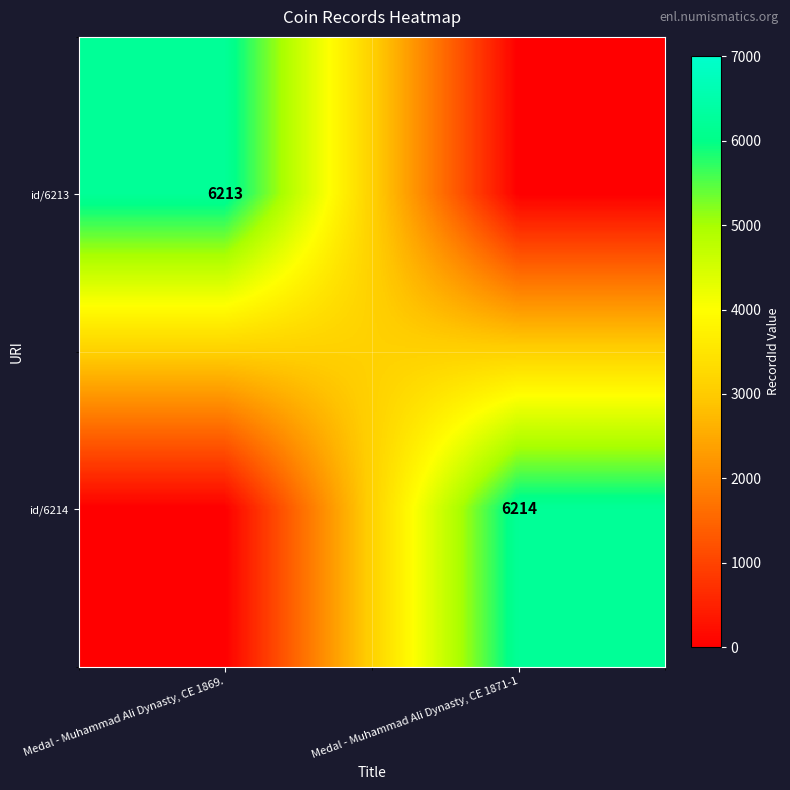

Is the value of id/6213 at Medal - Muhammad Ali Dynasty, CE 1869. greater than the value of id/6214 at Medal - Muhammad Ali Dynasty, CE 1871-1?

No